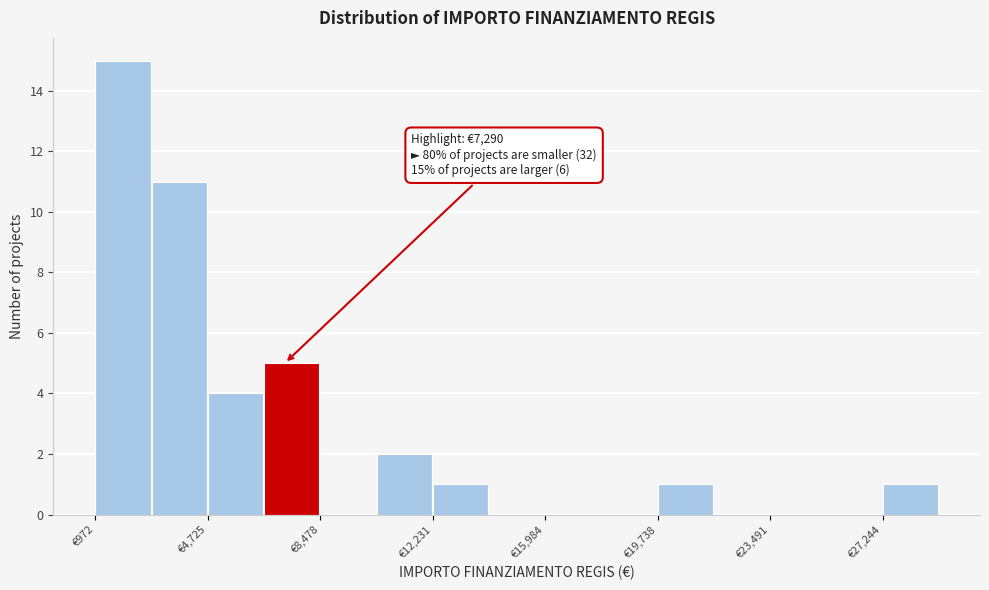

Read against the x-axis, roughly where is the centre of the tallest bar?

2000